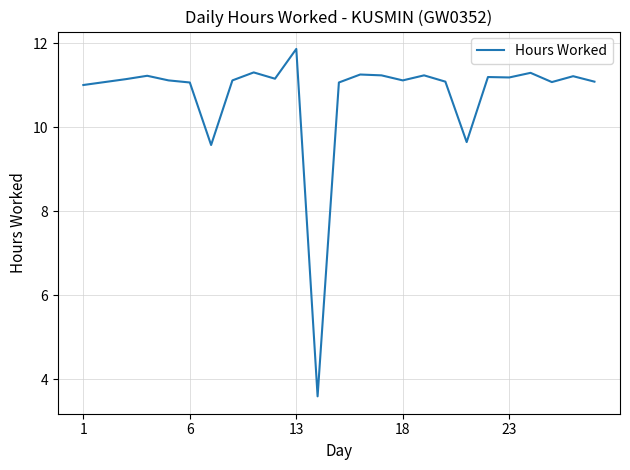

What is the difference between the maximum and minimum values?

8.3